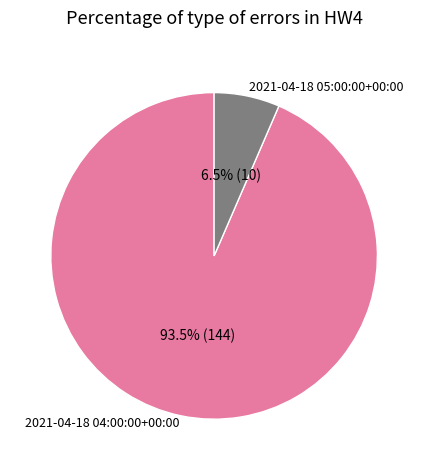

What percentage do 2021-04-18 04:00:00+00:00 and 2021-04-18 05:00:00+00:00 together represent?

100.0%